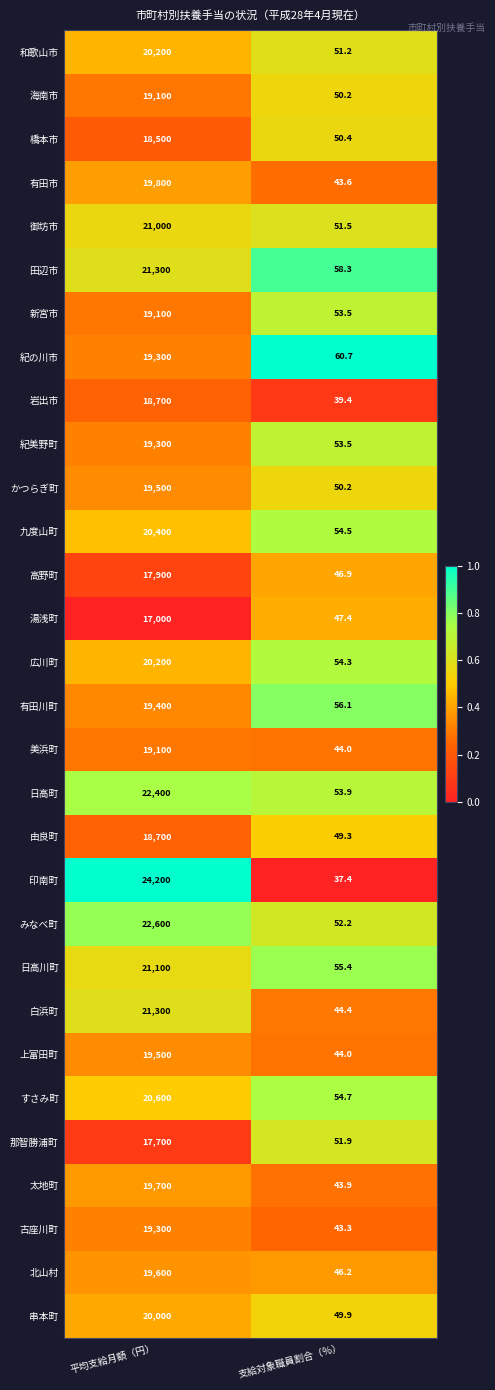

List the labels in order of 新宮市 value, largest first.

平均支給月額（円）, 支給対象職員割合（％）